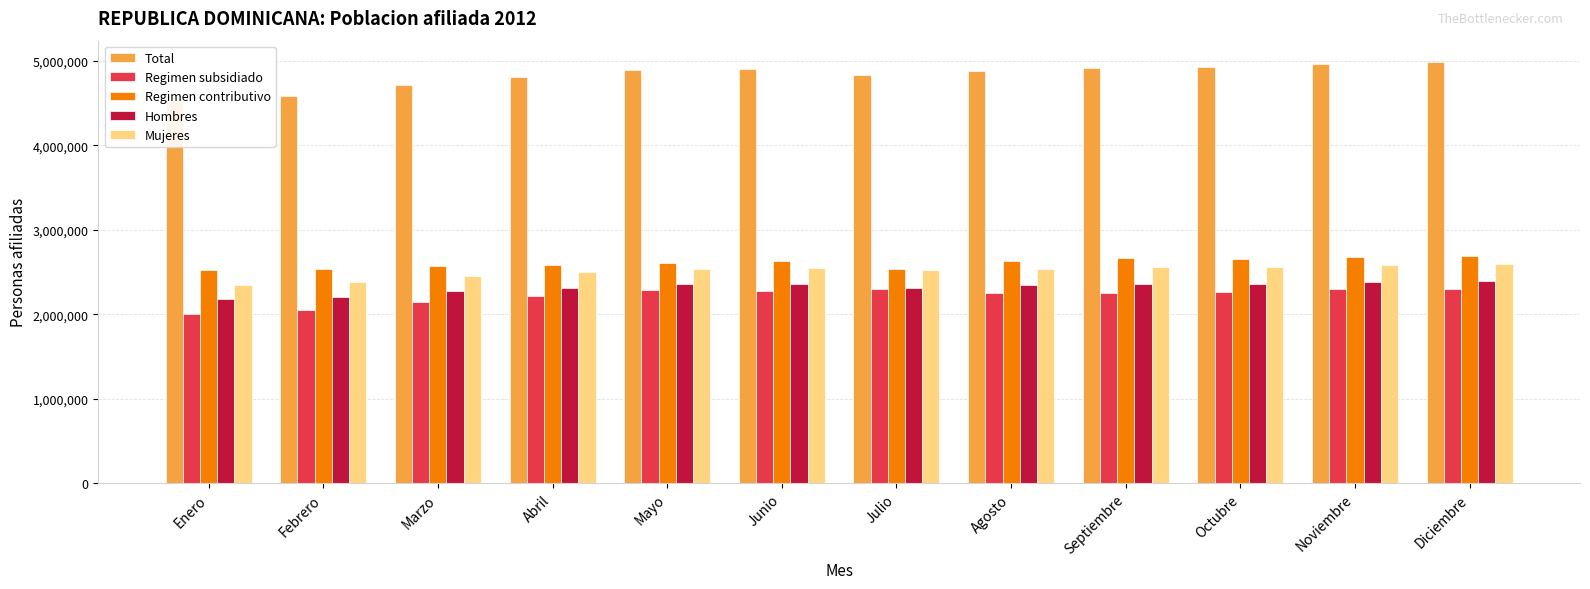

Reading left to right, what are all the values shown in this chart?

Total: 4521609	4582485	4720699	4805844	4895395	4906271	4834850	4885179	4916430	4923997	4969647	4991762
Regimen subsidiado: 2000222	2045696	2146475	2217013	2291076	2279756	2302079	2249470	2250127	2264638	2294356	2303351
Regimen contributivo: 2521387	2536789	2574224	2588831	2604319	2626515	2532771	2635709	2666303	2659359	2675291	2688411
Hombres: 2177149	2205691	2271334	2308539	2354384	2359953	2315937	2343895	2358980	2360334	2380913	2392155
Mujeres: 2344460	2376794	2449365	2497305	2541011	2546318	2518913	2541284	2557450	2563663	2588734	2599607